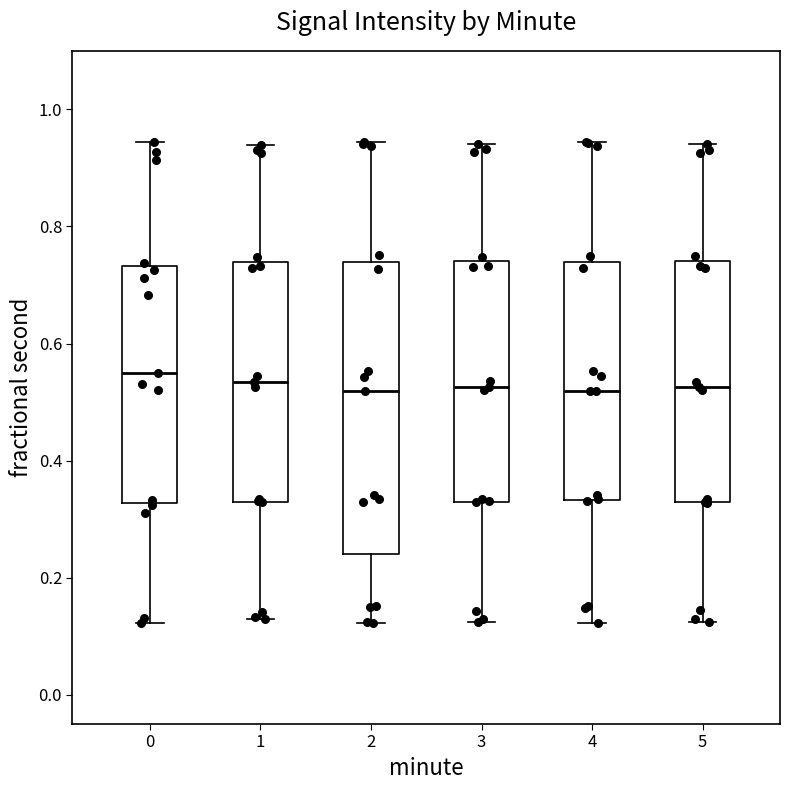

Which box is the tallest, from its lower edge to its upper edge?

2